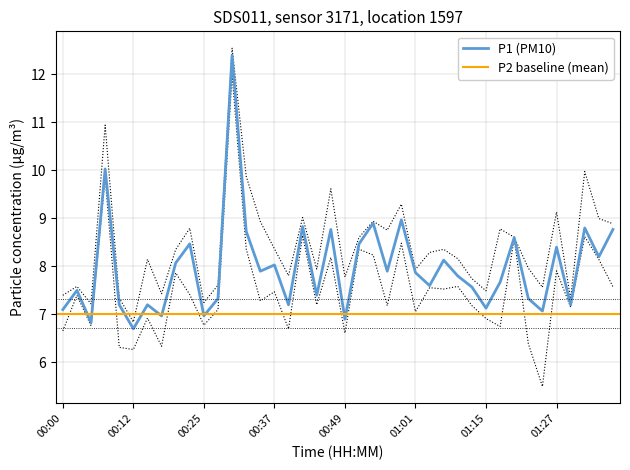

Reading right to left, transcribe all the data shown in this chart.

01:40=8.8	01:38=8.2	01:35=8.8	01:29=7.2	01:27=8.4	01:25=7.1	01:22=7.3	01:20=8.6	01:17=7.7	01:15=7.1	01:12=7.6	01:09=7.8	01:07=8.1	01:04=7.6	01:01=7.9	00:59=9.0	00:56=7.9	00:54=8.9	00:51=8.5	00:49=6.9	00:46=8.8	00:44=7.4	00:42=8.8	00:39=7.2	00:37=8.0	00:34=7.9	00:32=8.7	00:29=12.4	00:27=7.3	00:25=7.0	00:22=8.5	00:20=8.1	00:17=7.0	00:15=7.2	00:12=6.7	00:10=7.2	00:07=10.0	00:05=6.8	00:03=7.5	00:00=7.1